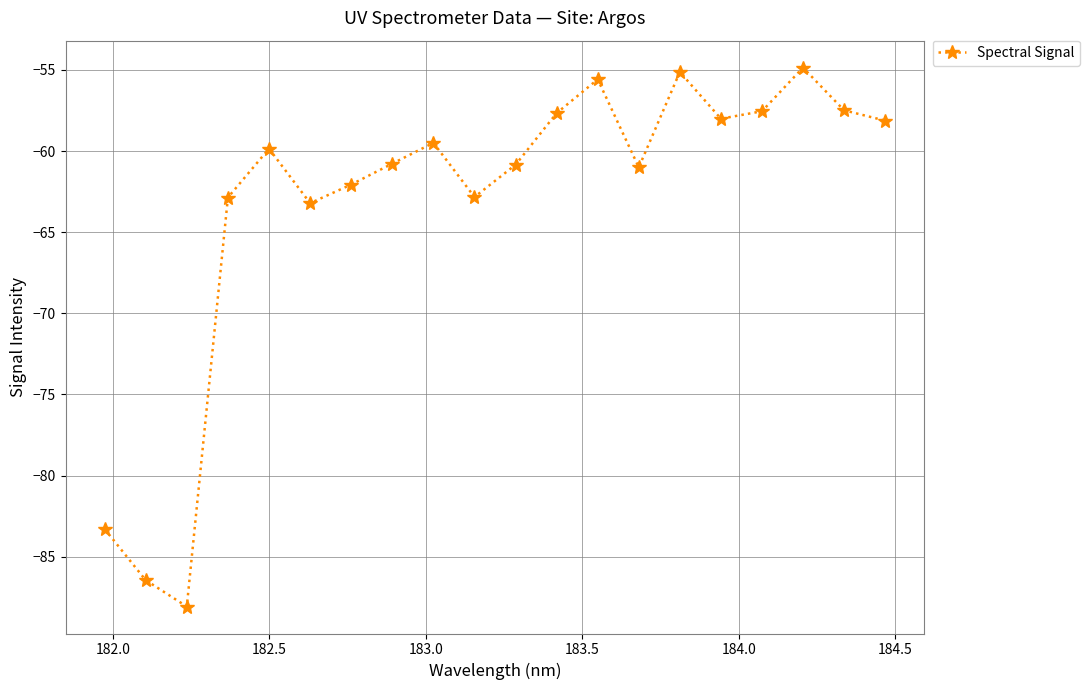

What is the value of the 8th point from the left?

-60.8